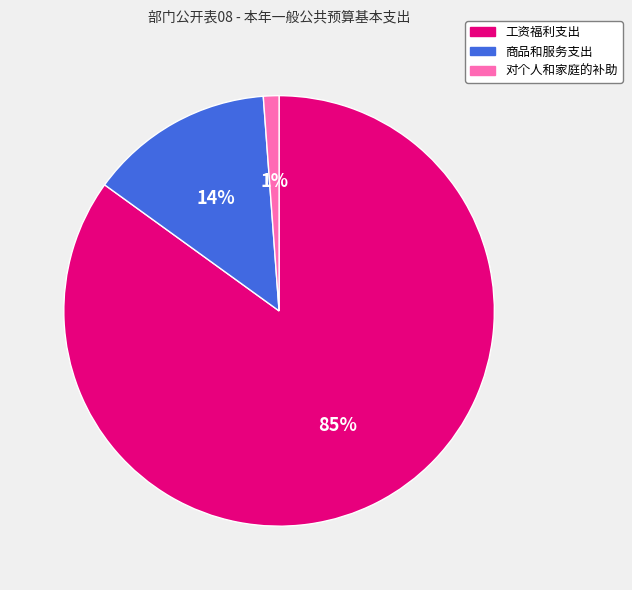

To the nearest percent, what percentage of the pie is 对个人和家庭的补助?

1%